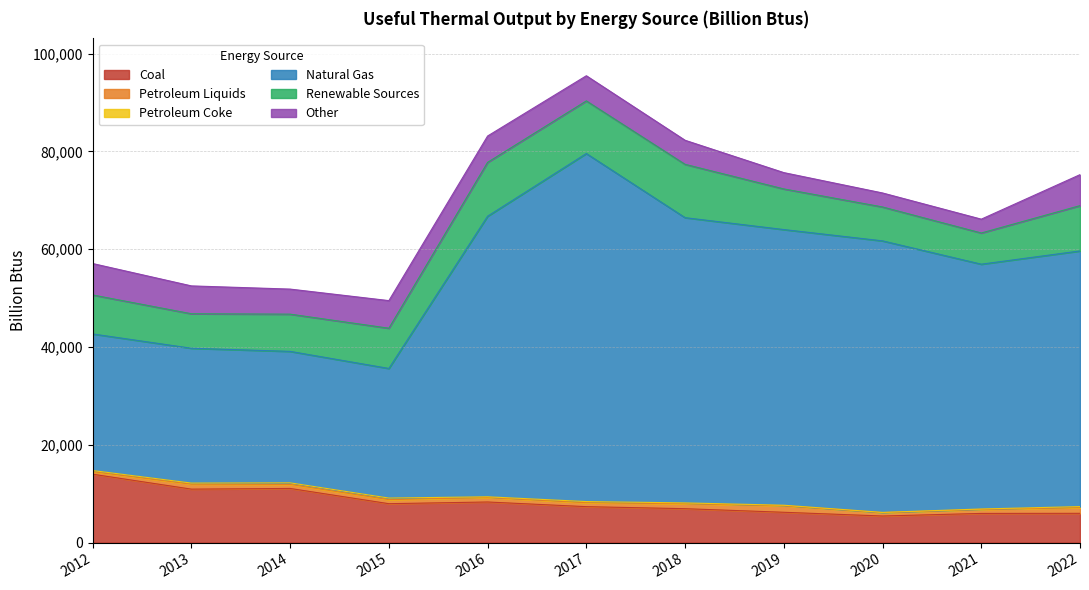

Which series has the largest total across all categories?

Natural Gas